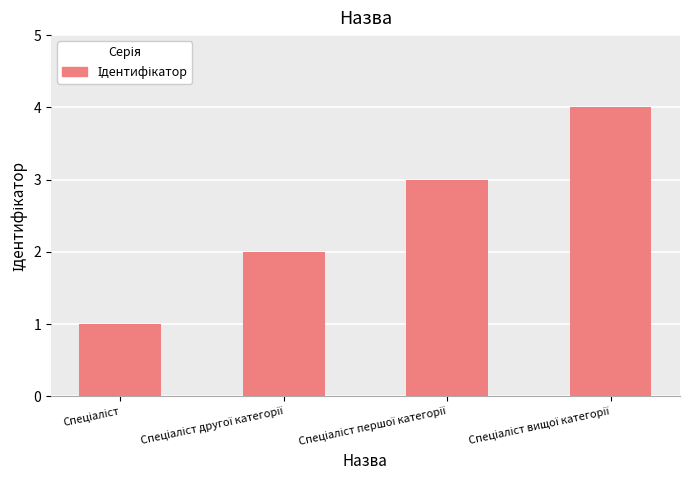

What is the difference between the maximum and minimum values?

3